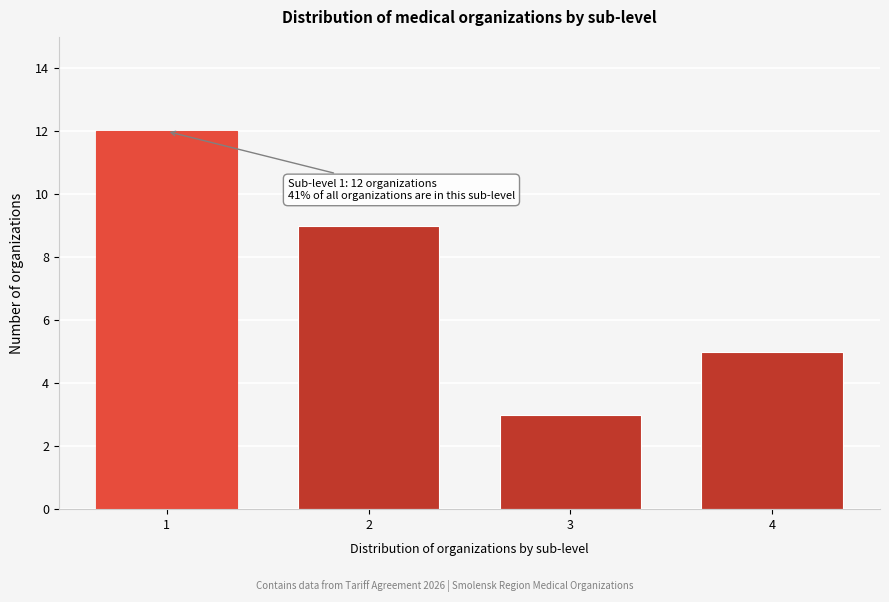

Reading left to right, list all the values displayed in this chart.

1=12	2=9	3=3	4=5